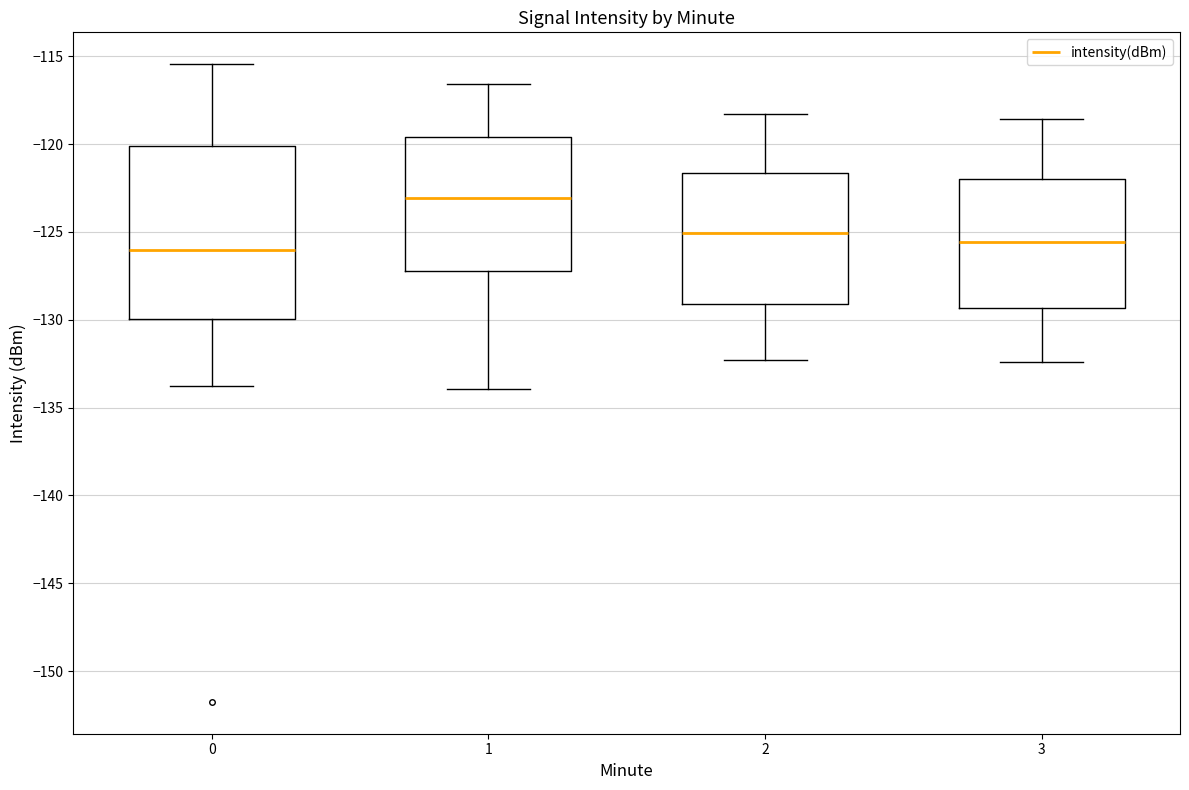

Reading left to right, read every box against the y-axis: the position of its median line, the range the box covers, and the ends of its whiskers. The values are not printed on the chart, so give them approximately, as read against the axis.

0: median -126.0, box -130.0 to -120.0, whiskers -133.5 to -115.5
1: median -123.0, box -127.0 to -119.5, whiskers -134.0 to -116.5
2: median -125.0, box -129.0 to -121.5, whiskers -132.5 to -118.5
3: median -125.5, box -129.5 to -122.0, whiskers -132.5 to -118.5